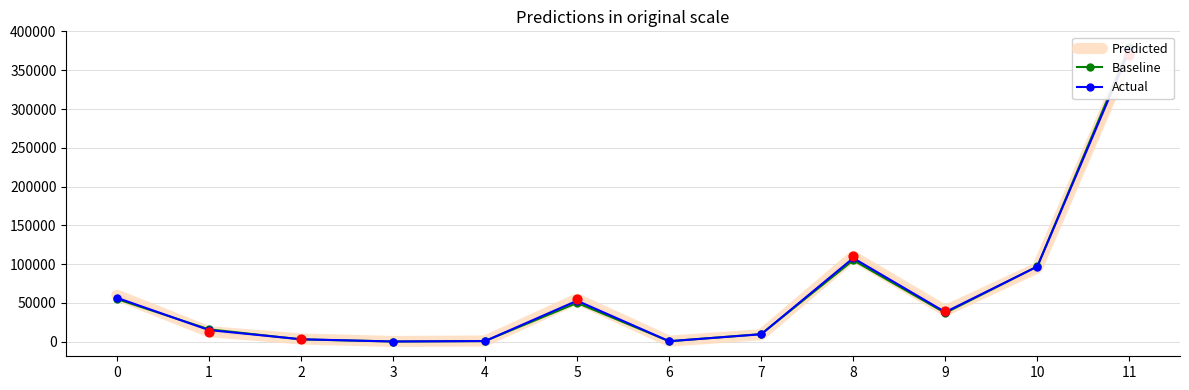

What are all the series names shown in the legend?

Predicted, Baseline, Actual